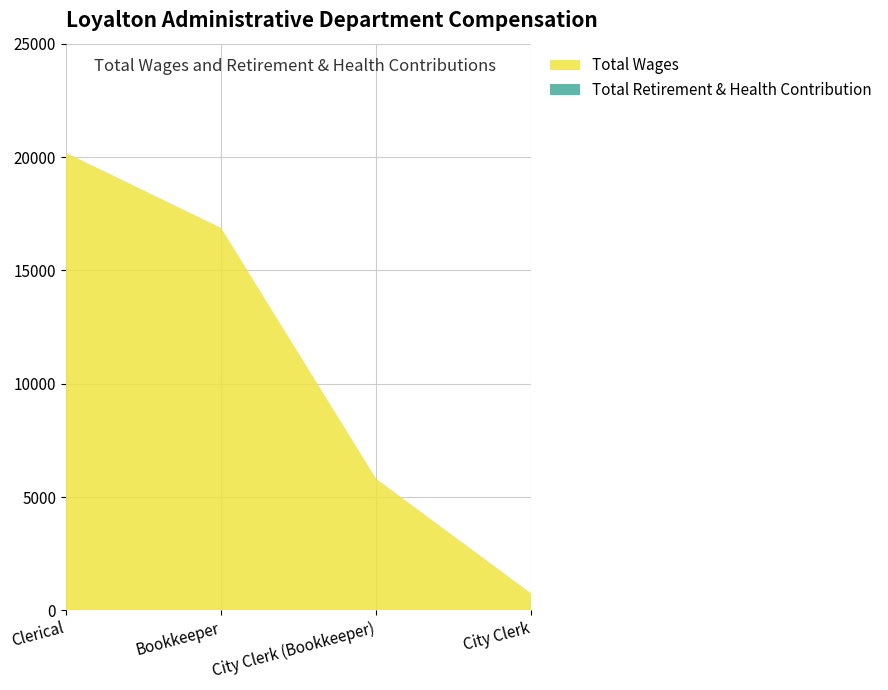

Reading left to right, list all the values displayed in this chart.

Total Wages: 20190	16875	5808	750
Total Retirement & Health Contribution: 0	0	0	0